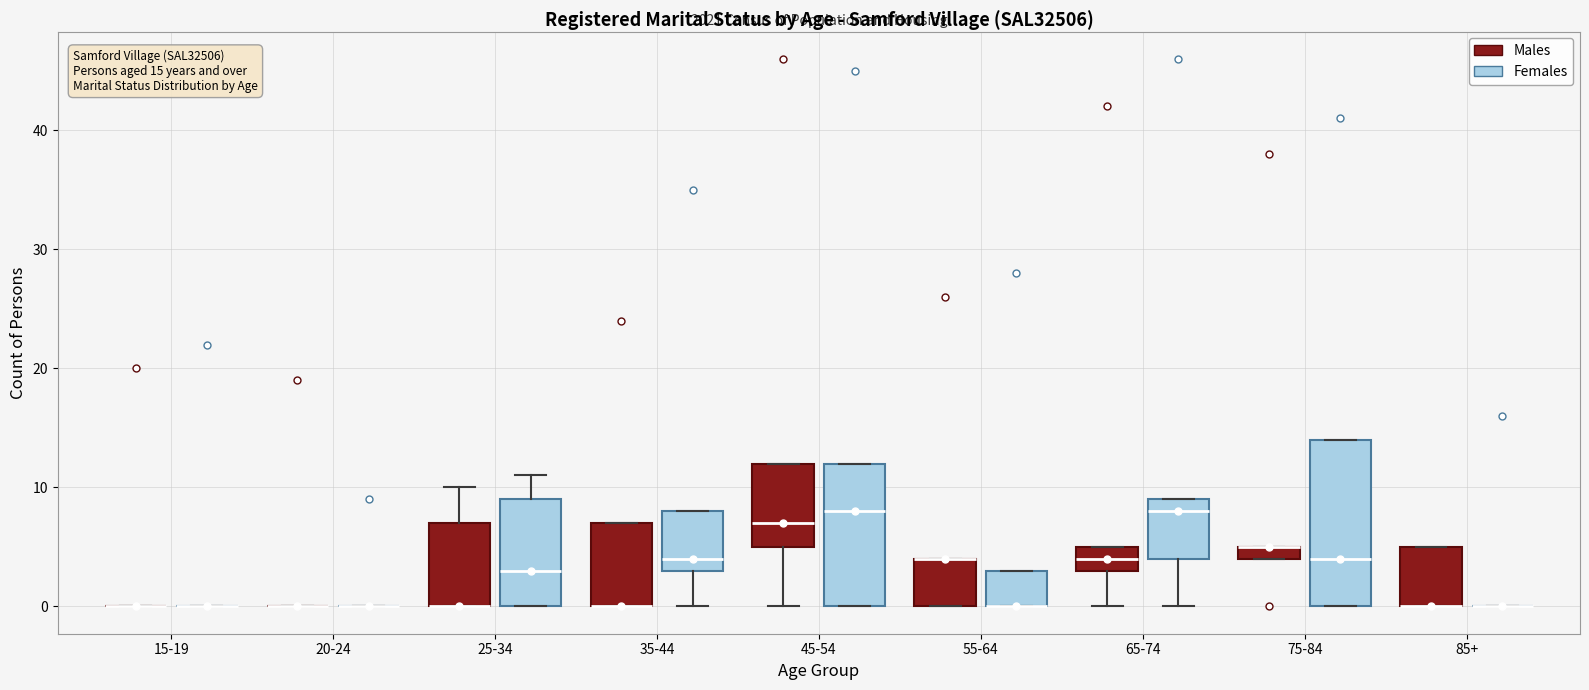

Comparing the boxes themselves (not the whiskers), which one is the tallest?

75-84 (Females)